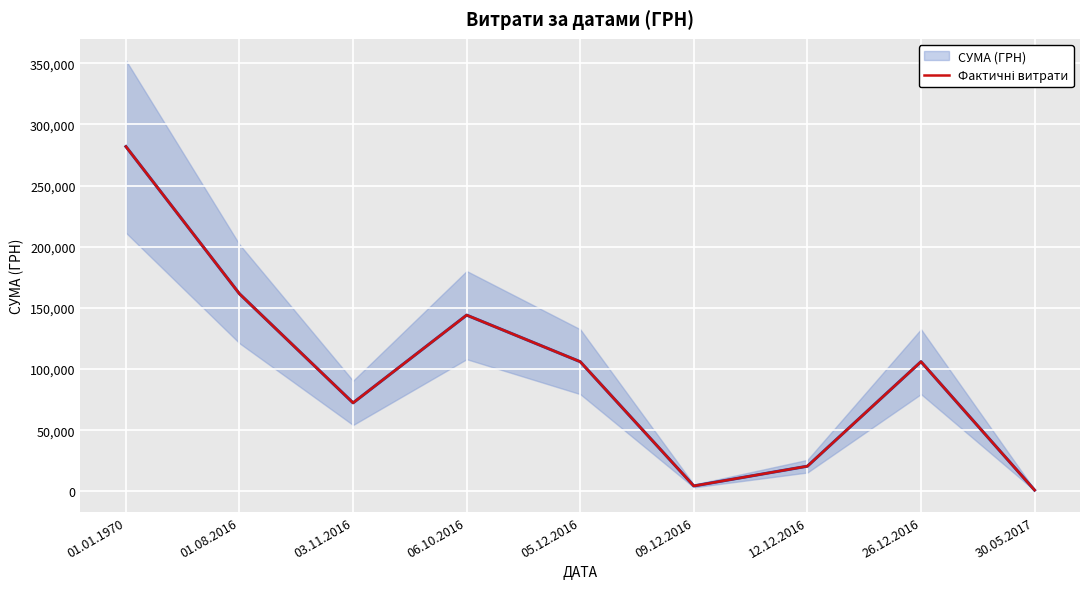

True or false: the data shows 72426.3 at 03.11.2016.

True